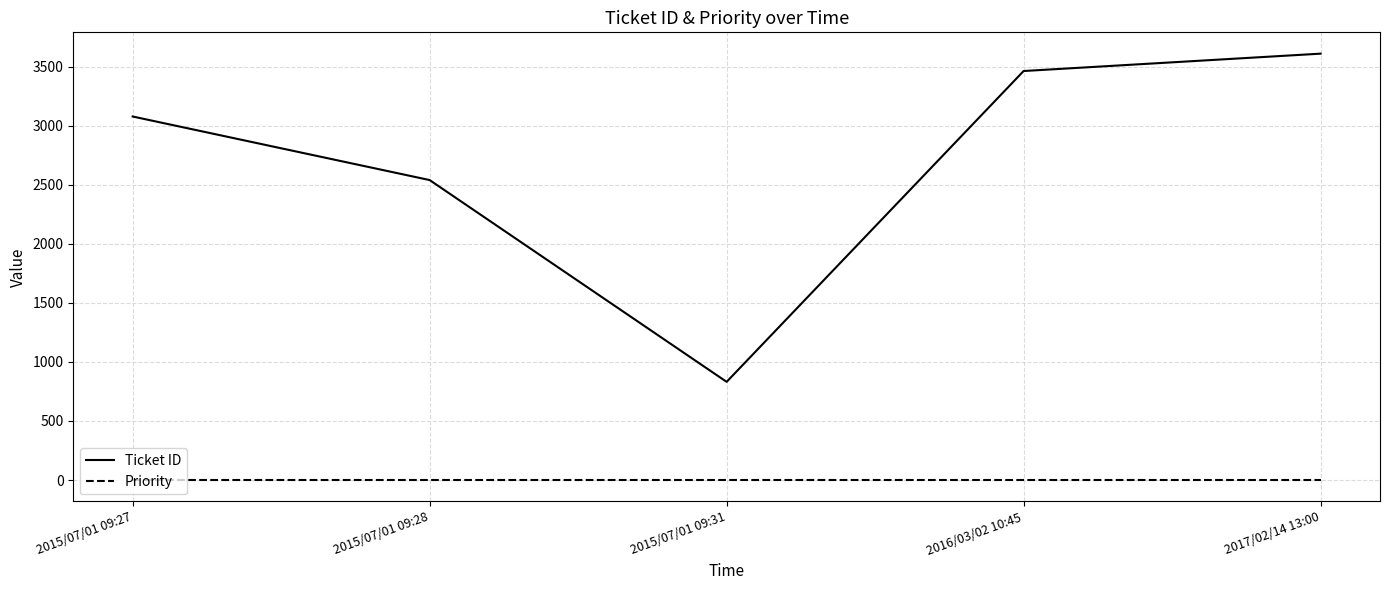

Reading left to right, transcribe all the data shown in this chart.

Ticket ID: 3077	2539	831	3462	3609
Priority: 0	0	0	0	0